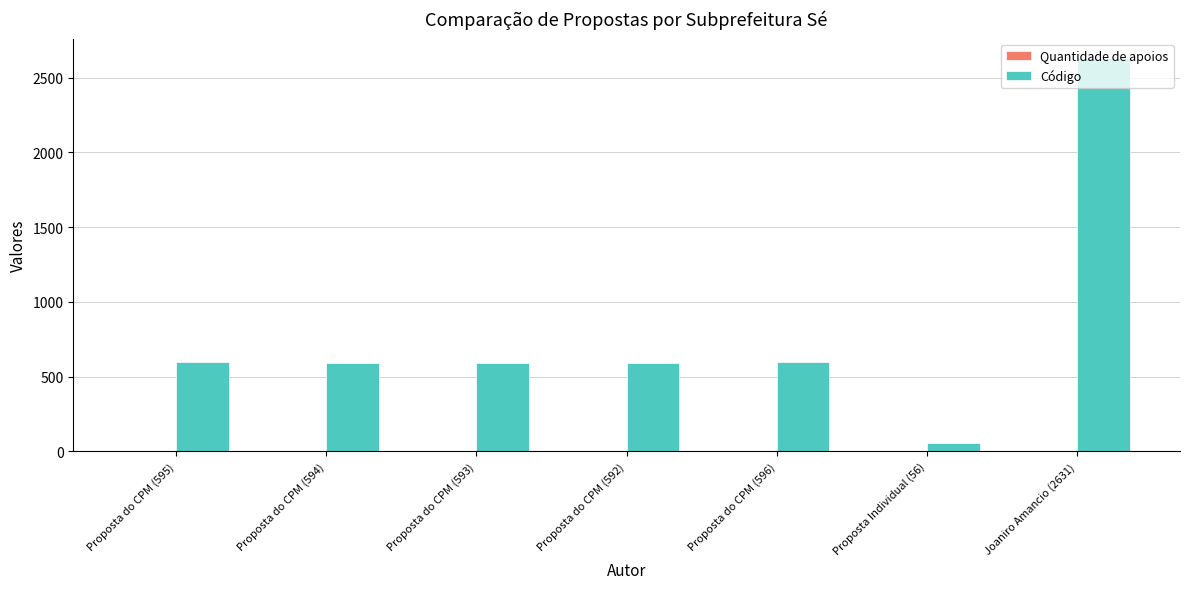

Is it true that Código equals 352 at Proposta do CPM (594)?

False